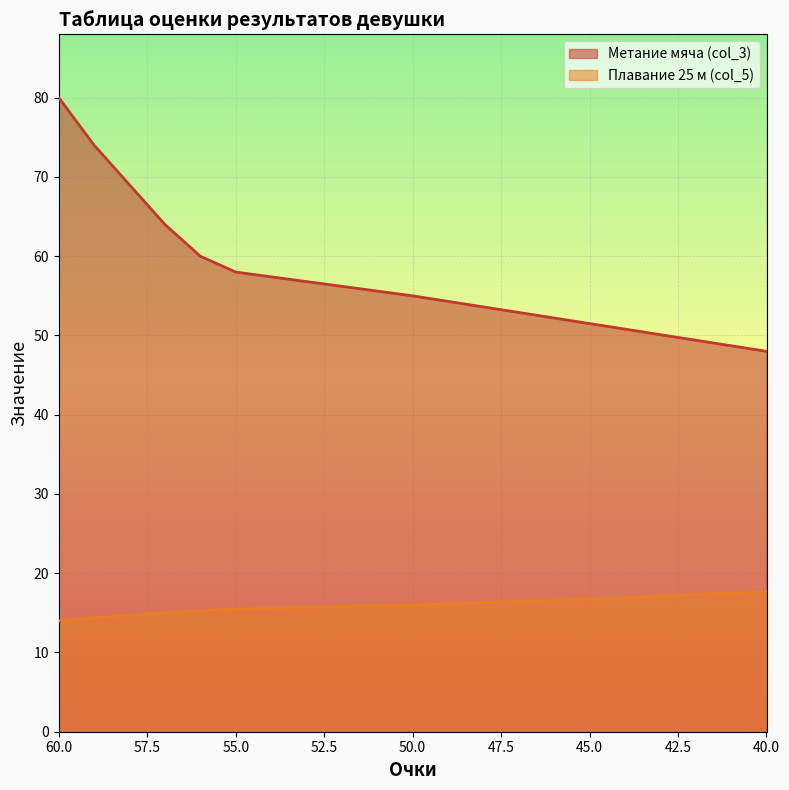

True or false: Плавание 25 м (col_5) and Метание мяча (col_3) cross at least once.

False